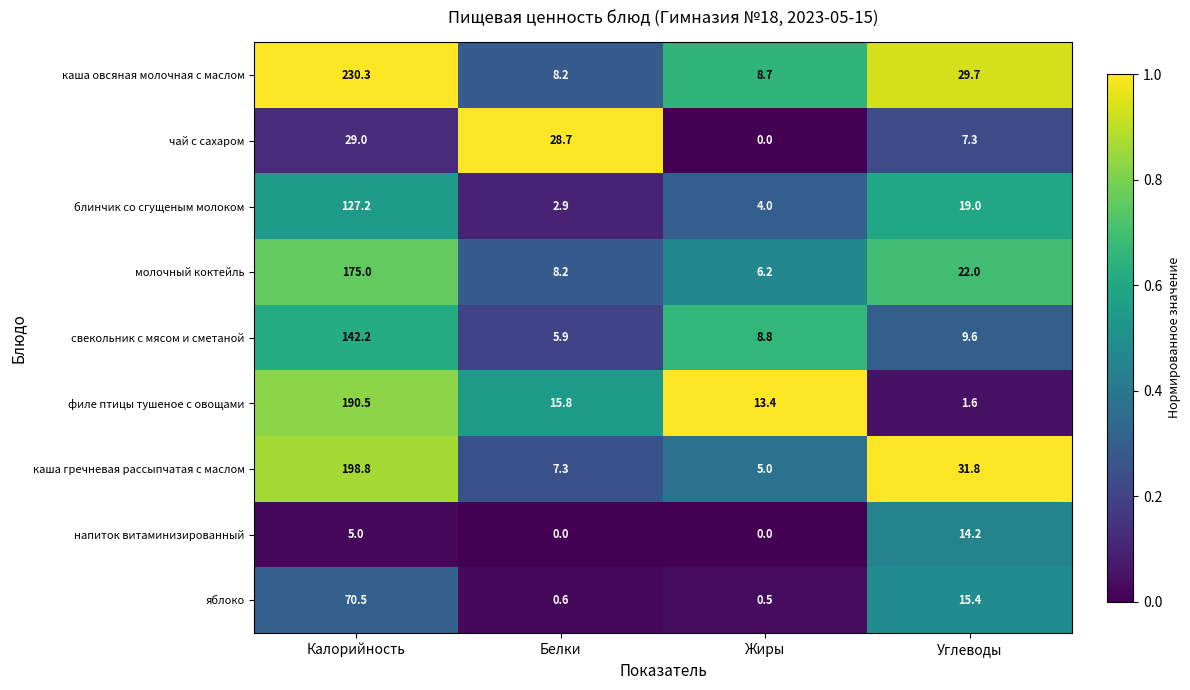

Rank the series by their maximum value, from lowest to highest.

напиток витаминизированный, чай с сахаром, яблоко, блинчик со сгущеным молоком, свекольник с мясом и сметаной, молочный коктейль, филе птицы тушеное с овощами, каша гречневая рассыпчатая с маслом, каша овсяная молочная с маслом